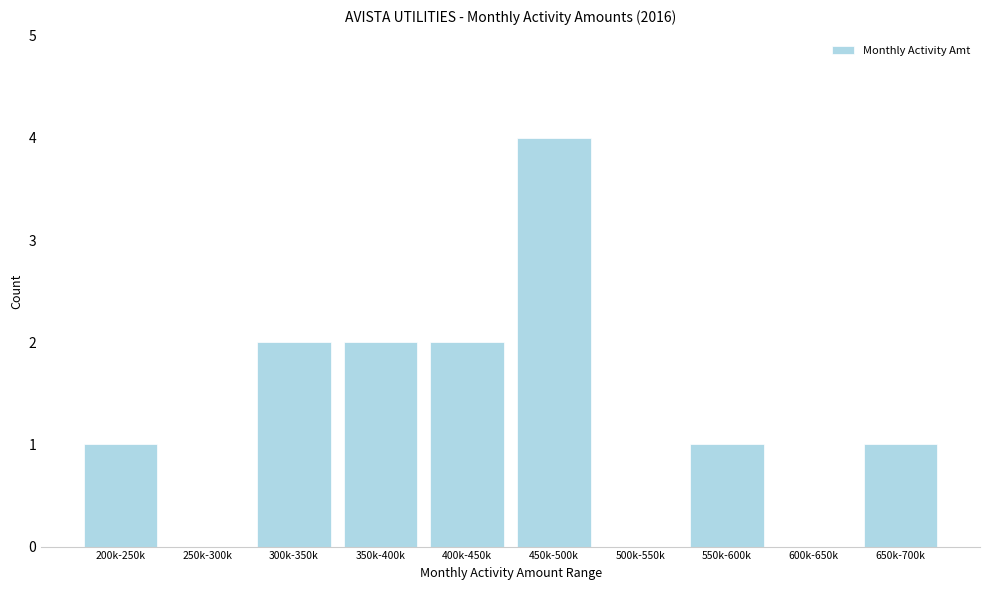

Reading left to right, extract all data points from this chart.

200k-250k=1	250k-300k=0	300k-350k=2	350k-400k=2	400k-450k=2	450k-500k=4	500k-550k=0	550k-600k=1	600k-650k=0	650k-700k=1